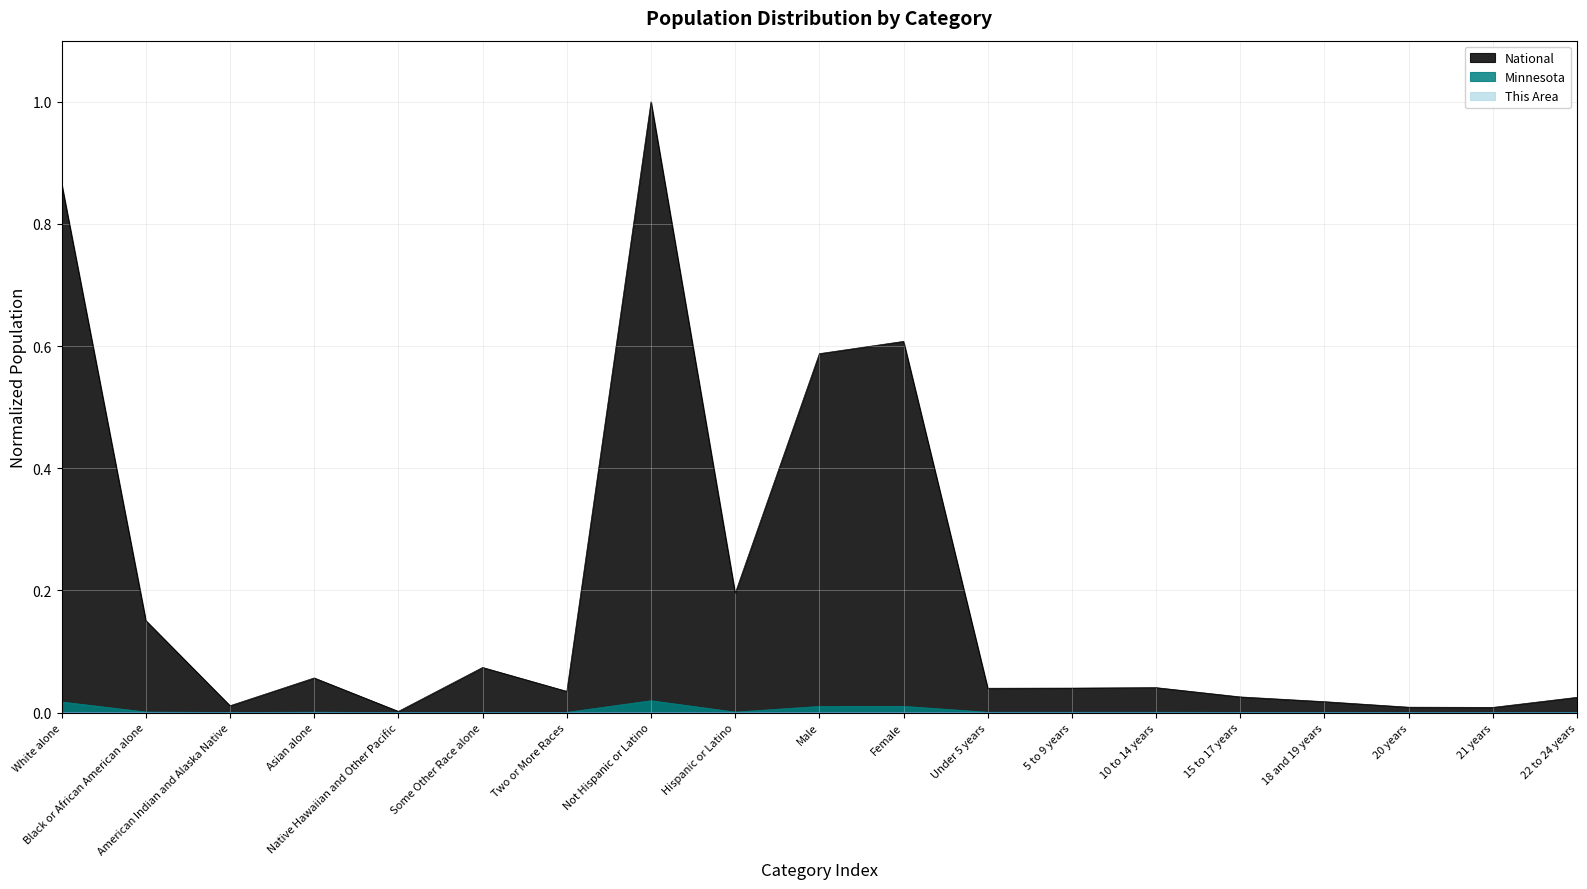

Rank the series at Asian alone from lowest to highest value.

This Area, Minnesota, National